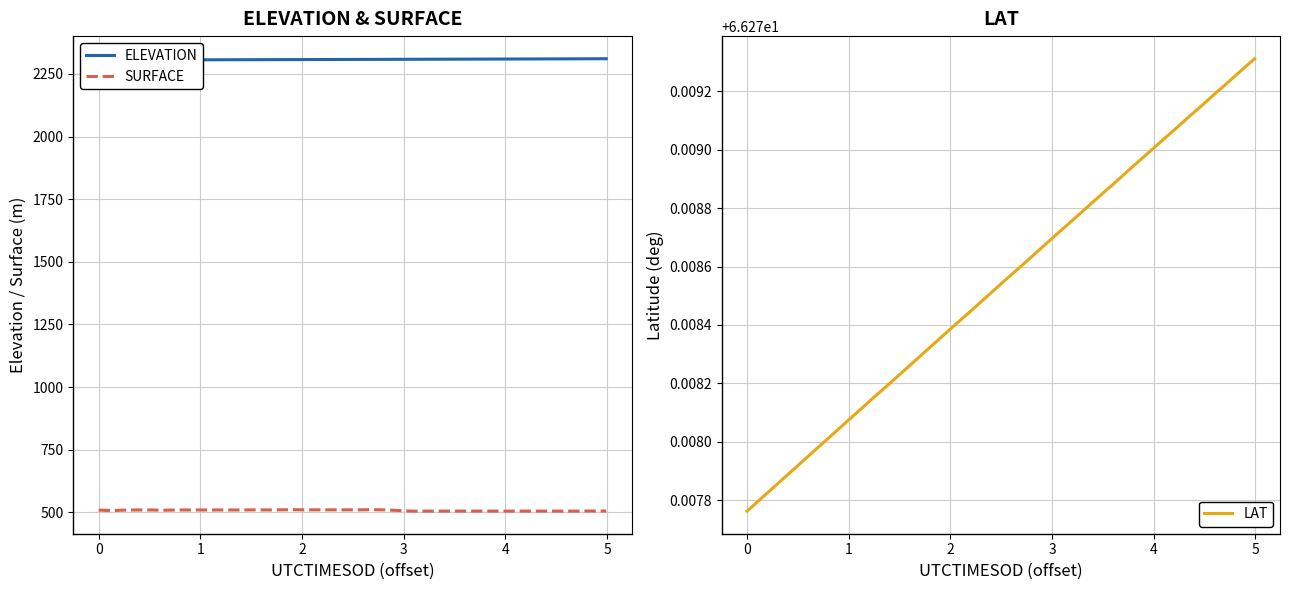

What is the lowest value of the SURFACE series?

504.7